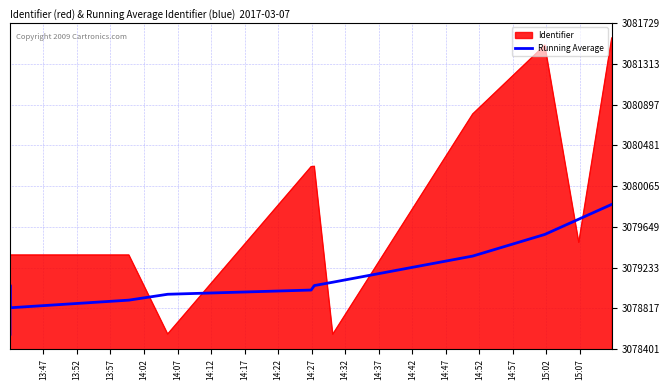

How many data points does each series have?

13